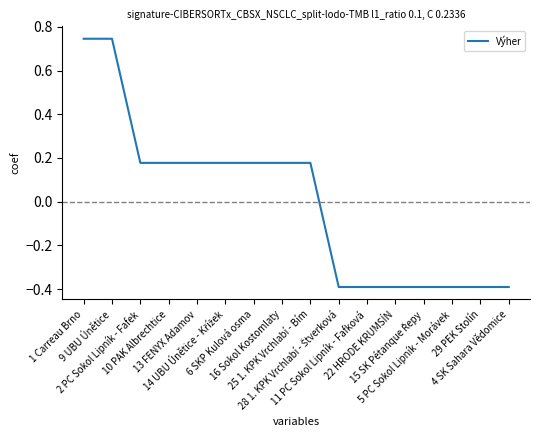

What is the minimum value shown in the chart?

-0.4